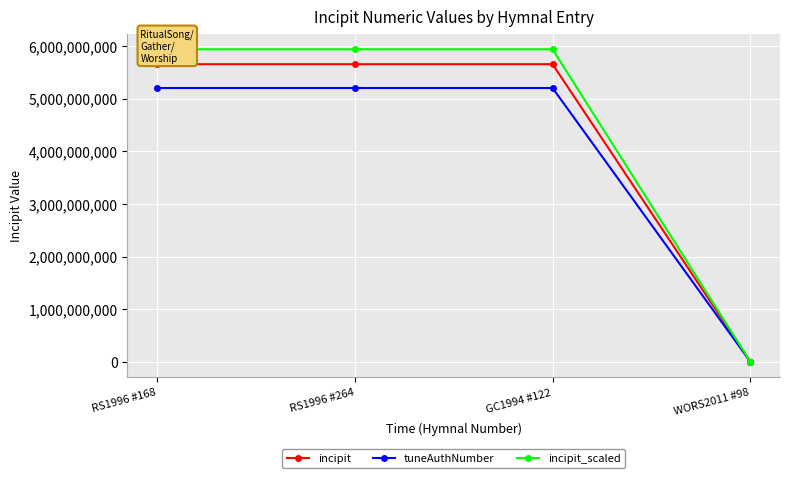

What is the sum of all incipit_scaled values?

17816948951.6